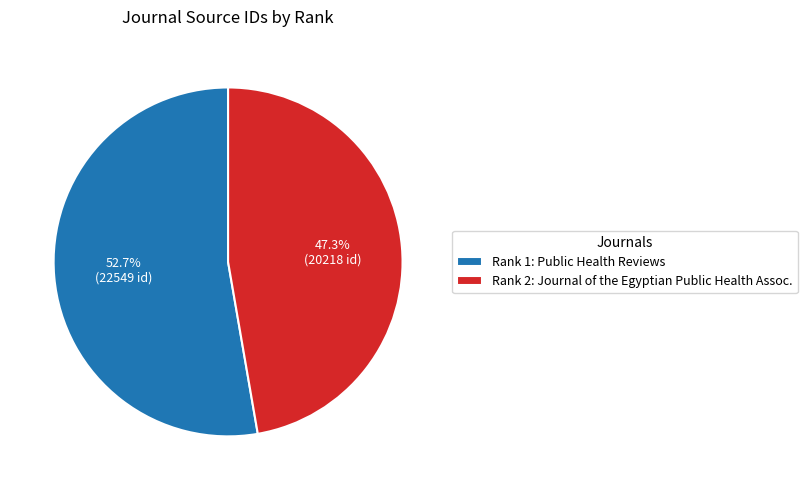

To the nearest percent, what is the average slice percentage?

50%